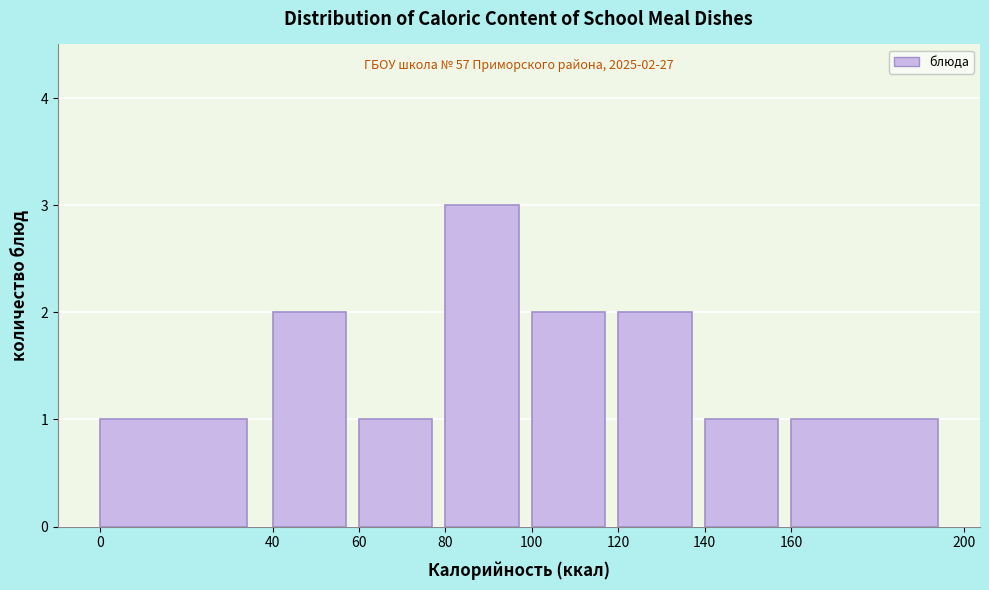

Which range on the x-axis has the tallest bar?

80 to 100